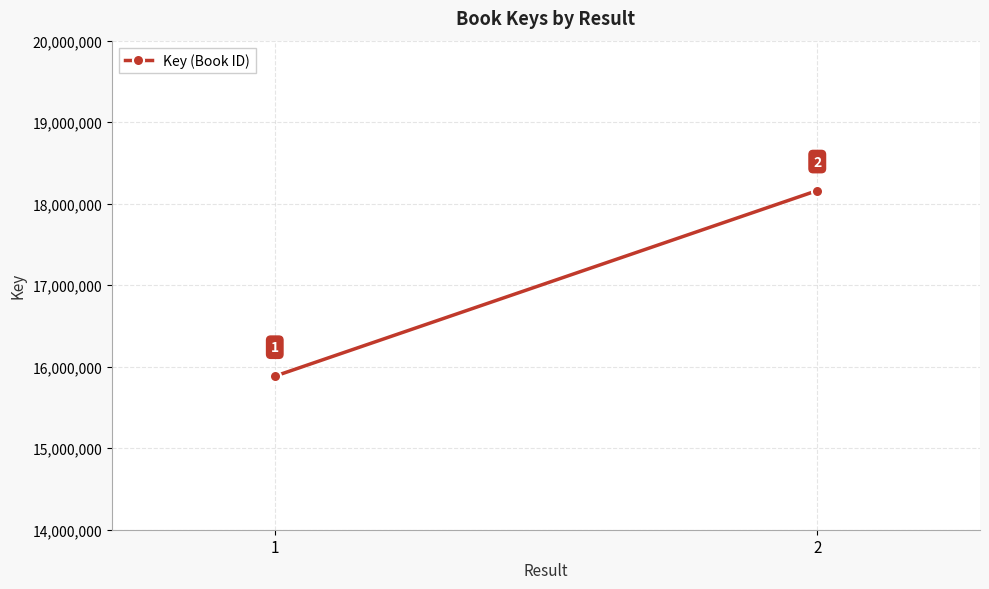

Is this an area chart (filled region under the line)?

No